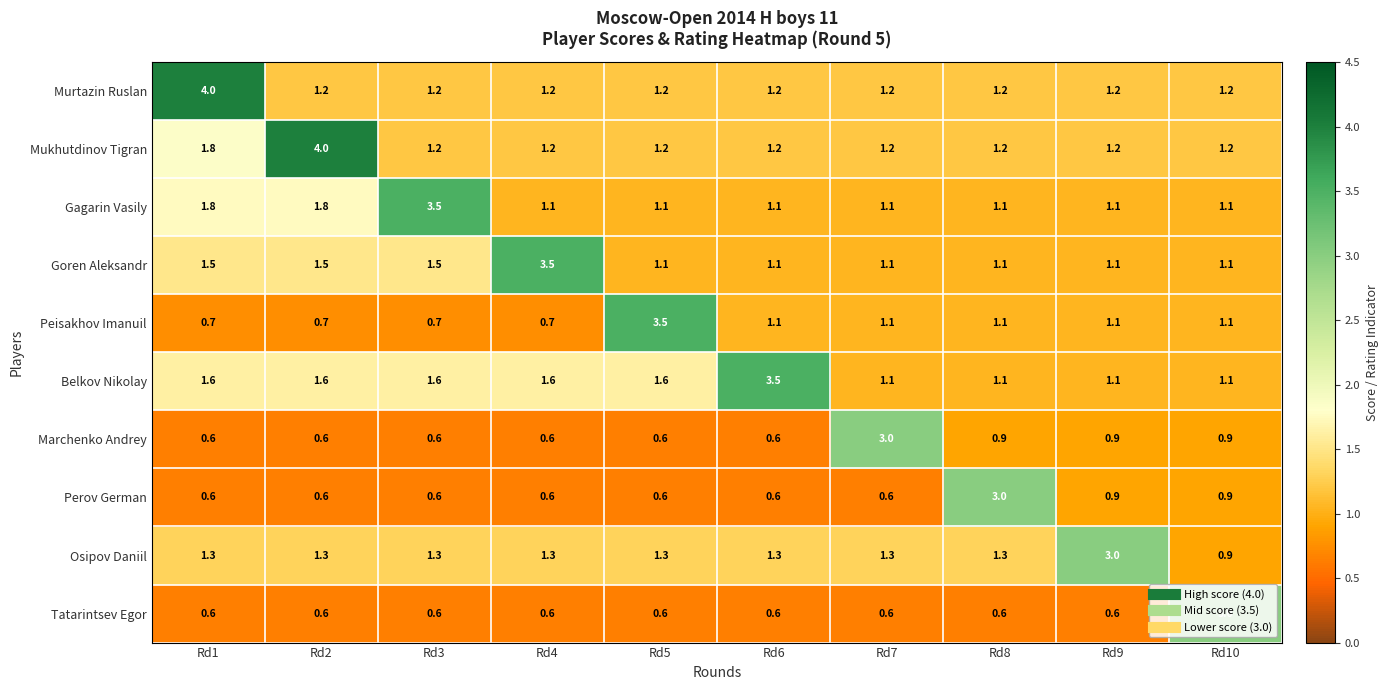

At which label does Mukhutdinov Tigran reach its peak?

Rd2